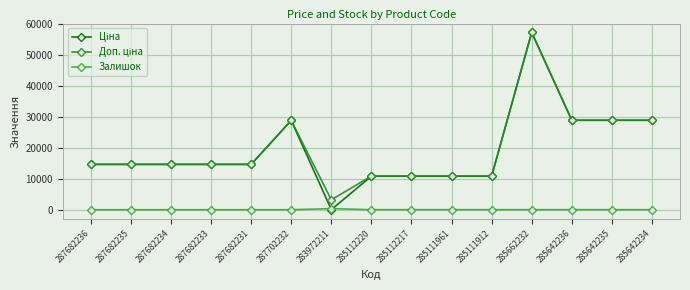

Rank the series at 285112220 from lowest to highest value.

Залишок, Ціна, Доп. ціна